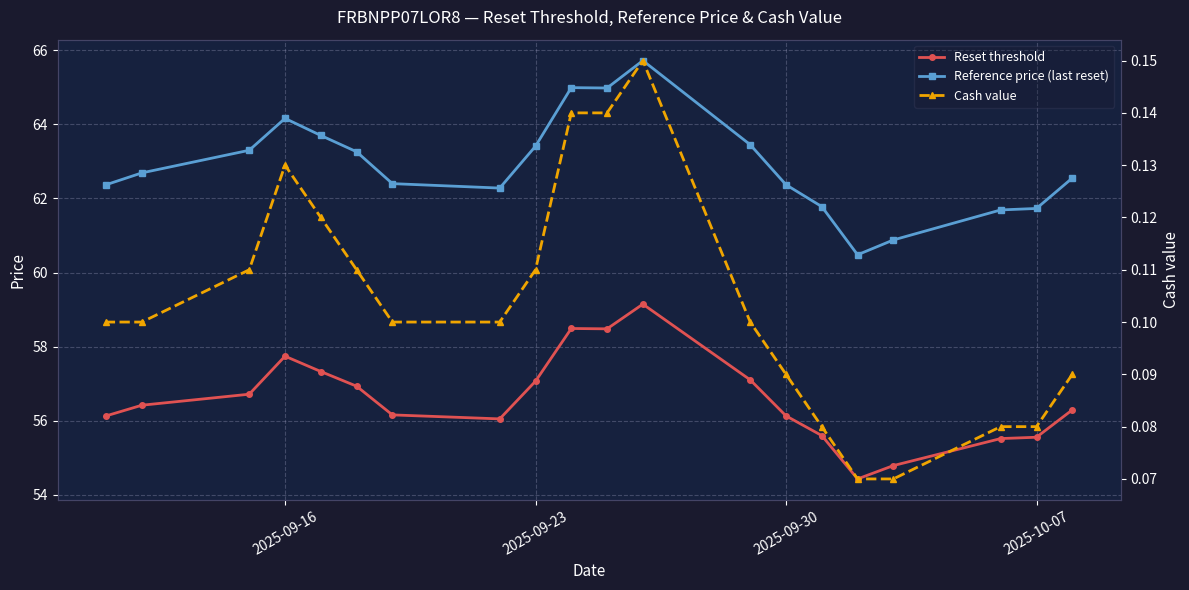

Which series has the largest total across all categories?

Reference price (last reset)